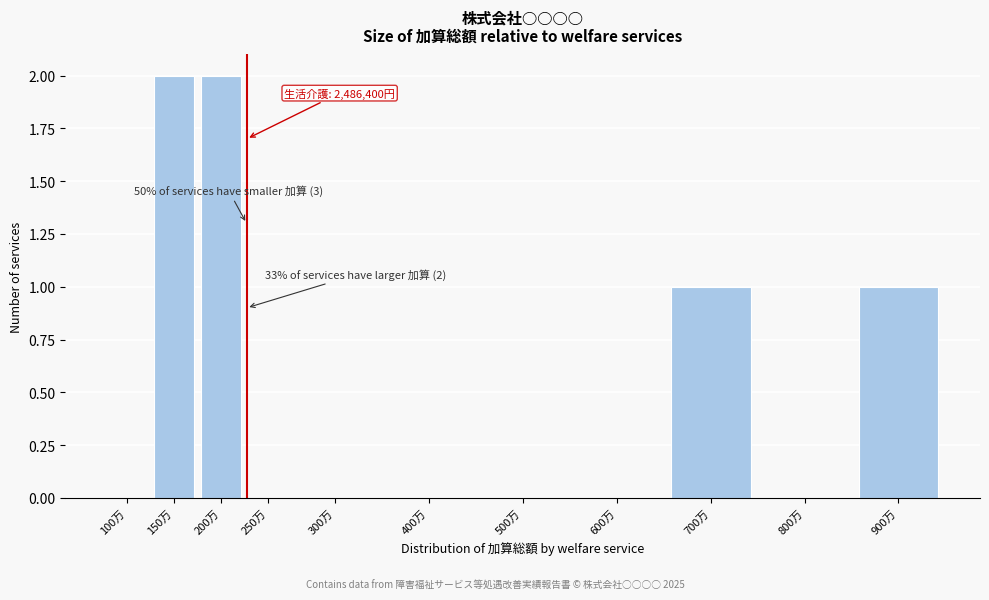

Reading right to left, transcribe all the data shown in this chart.

900万=1	800万=0	700万=1	600万=0	500万=0	400万=0	300万=0	250万=0	200万=2	150万=2	100万=0